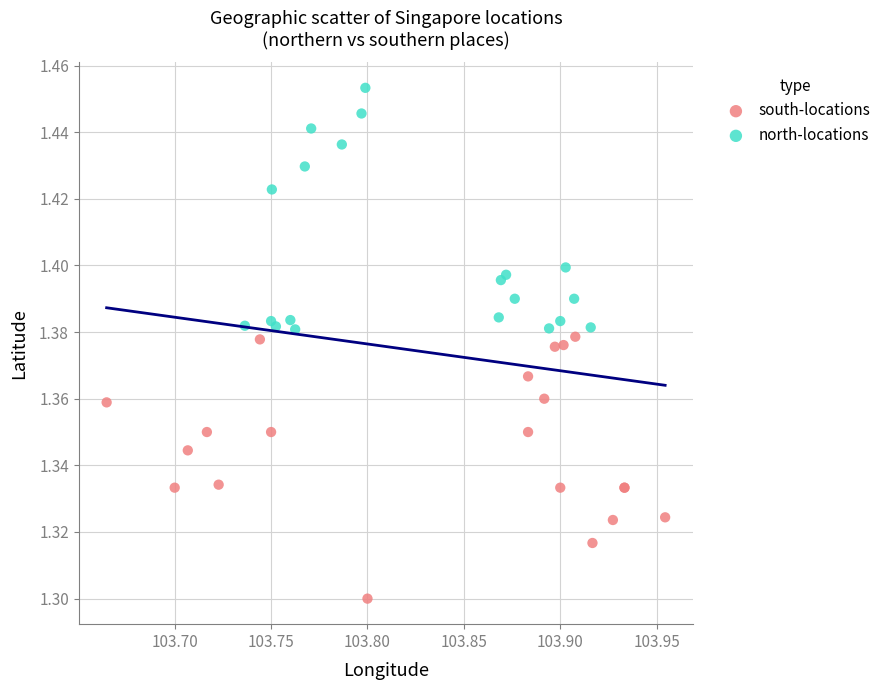

Which series reaches the minimum Y coordinate?

south-locations